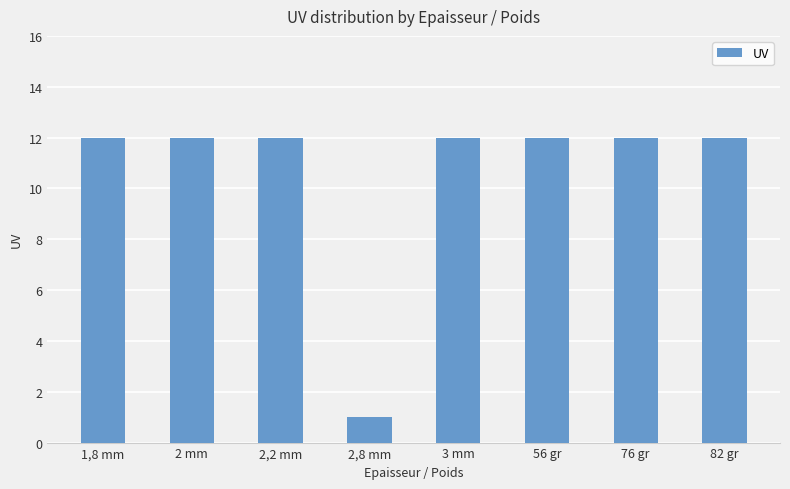

Approximately how many times larger is the value at 82 gr compared to 2,8 mm?

12.0